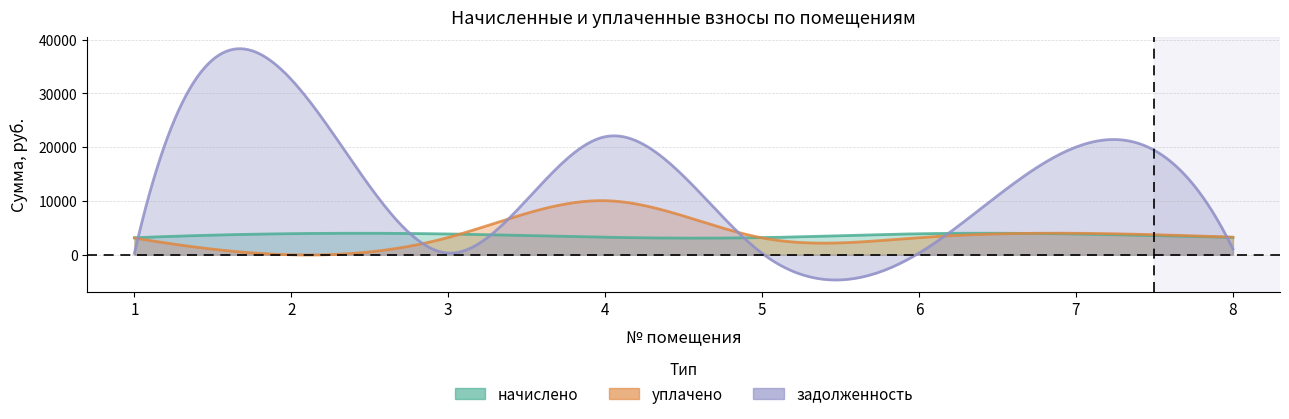

Reading left to right, extract all data points from this chart.

начислено: 1=3173.0	2=3934.0	3=3872.0	4=3264.0	5=3196.9	6=3910.1	7=3863.9	8=3234.1
уплачено: 1=3119.4	2=0.0	3=3226.7	4=10060.2	5=3142.9	6=3192.3	7=4000.0	8=3281.0
задолженность: 1=264.4	2=32566.1	3=322.7	4=21947.6	5=266.4	6=325.8	7=20022.4	8=1083.1